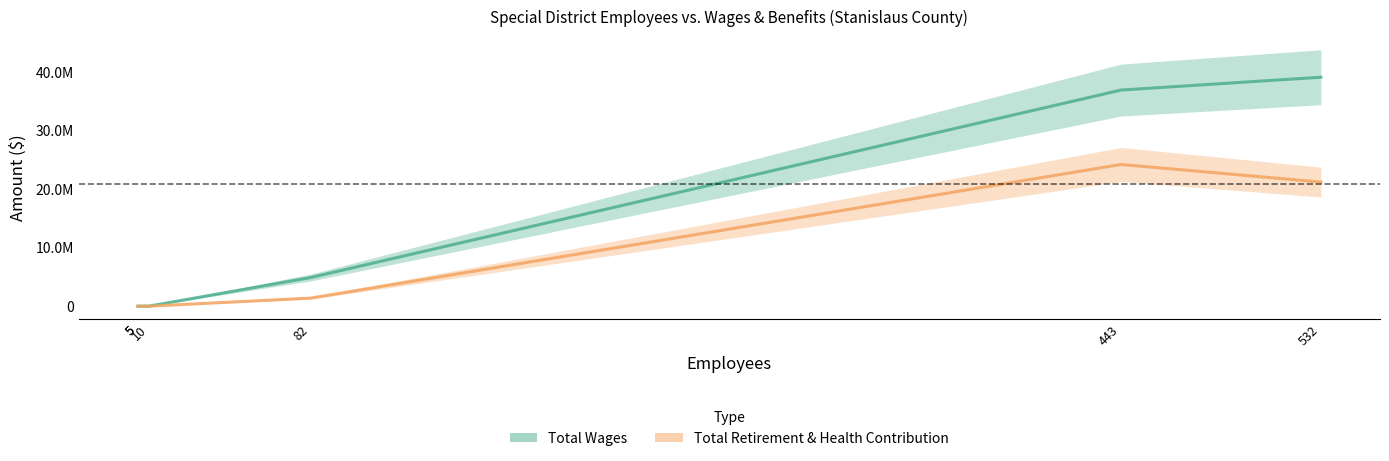

What is the total value across all series at 532?

60385755